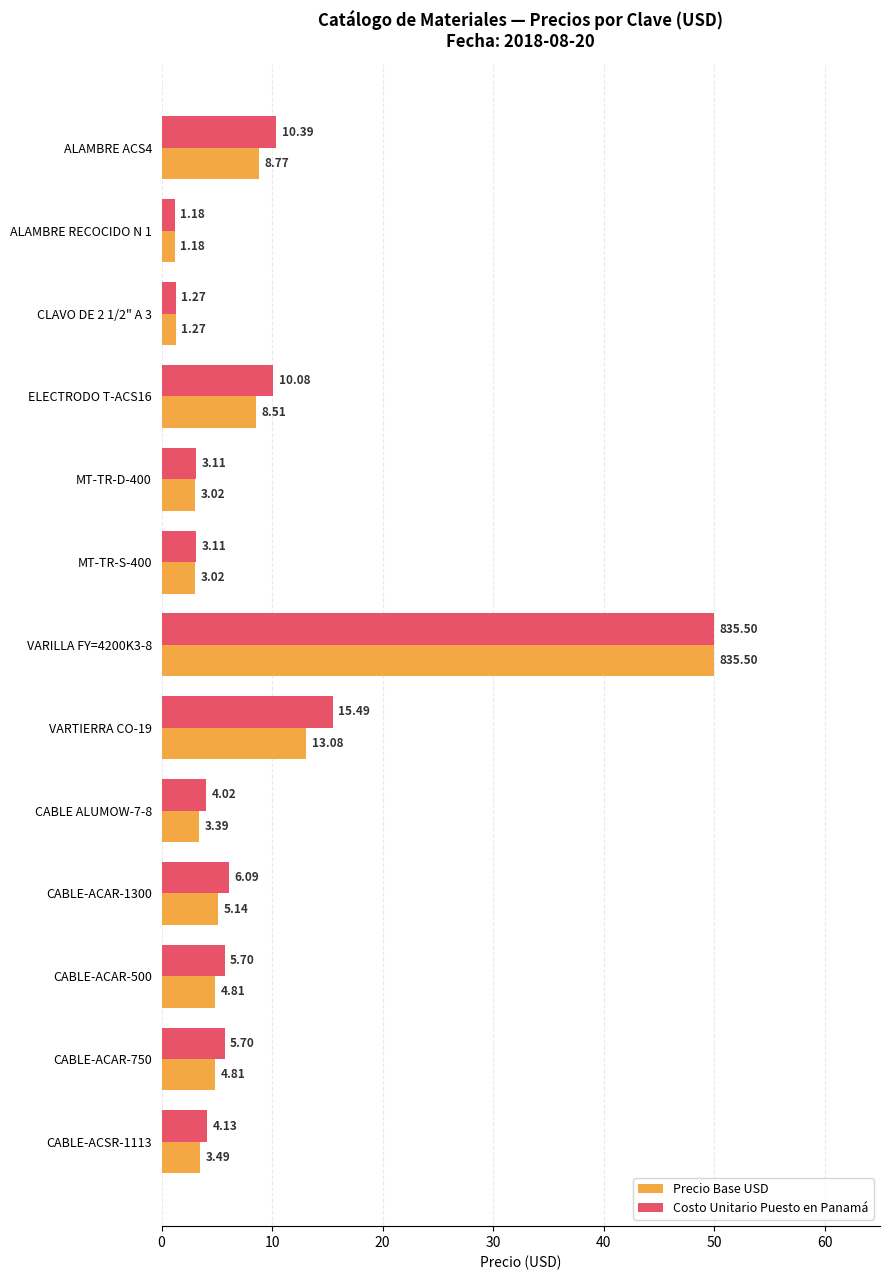

What is the total value across all series at CABLE-ACAR-750?

10.5